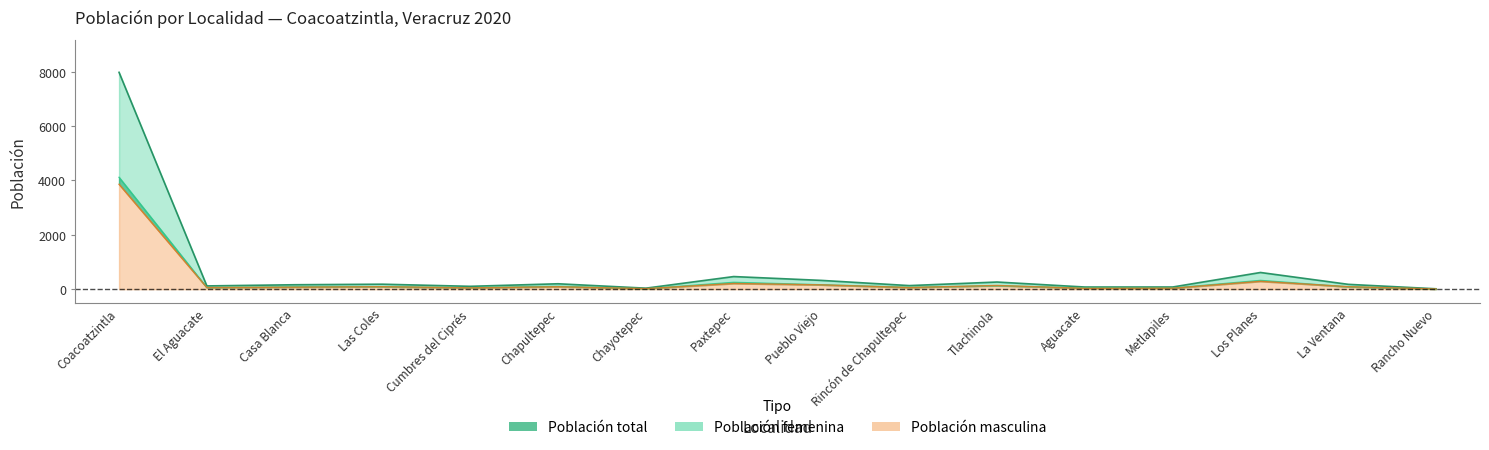

Between Tlachinola and Pueblo Viejo, which is larger?

Pueblo Viejo